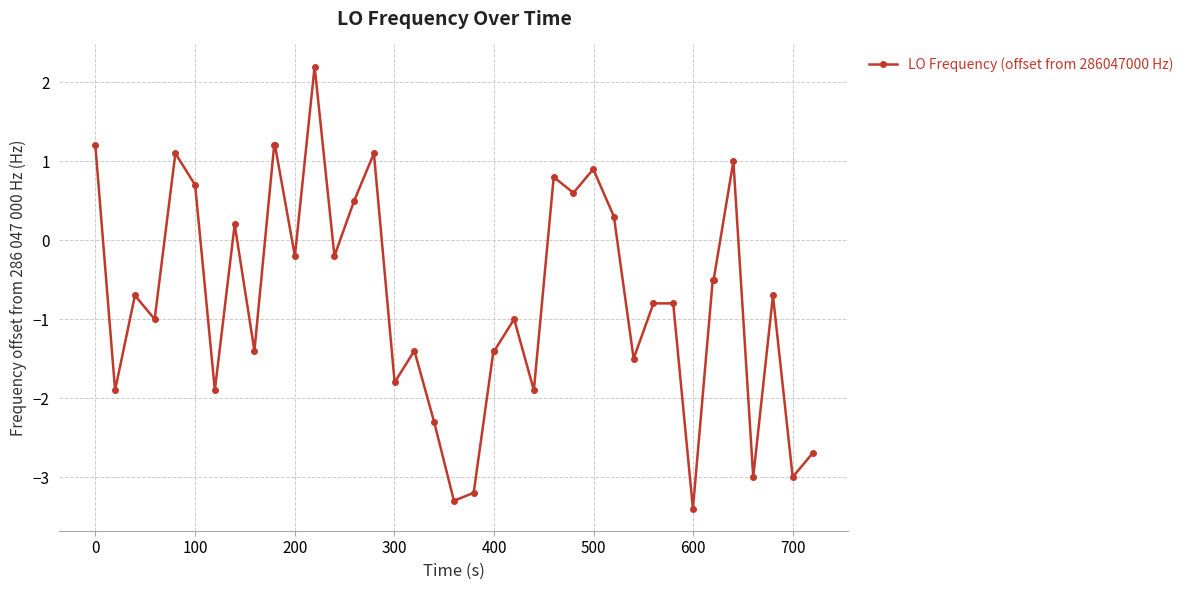

True or false: the data has more than 0 interior local peaks.

True